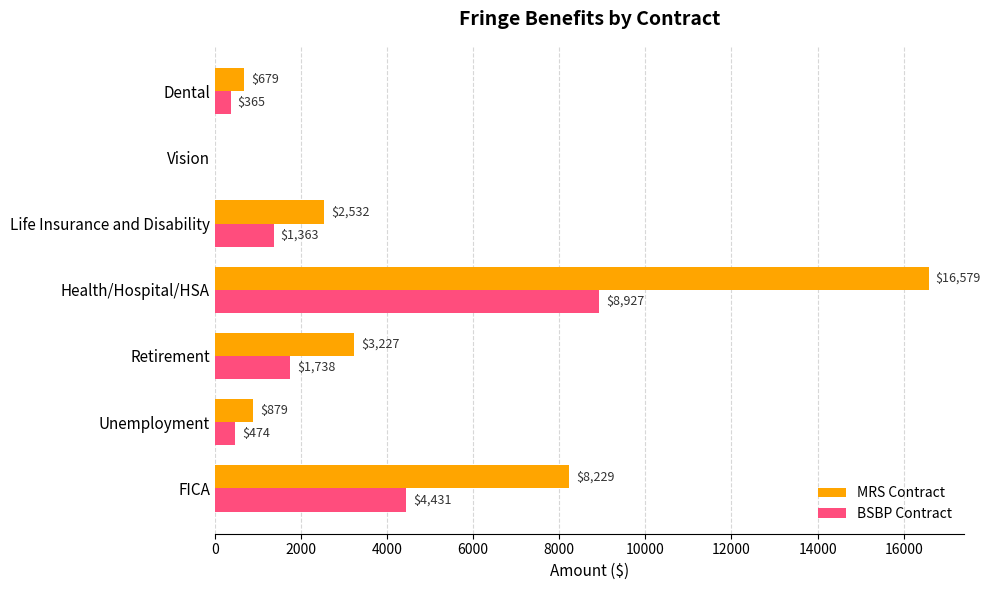

At which category is the sum across all series the highest?

Health/Hospital/HSA